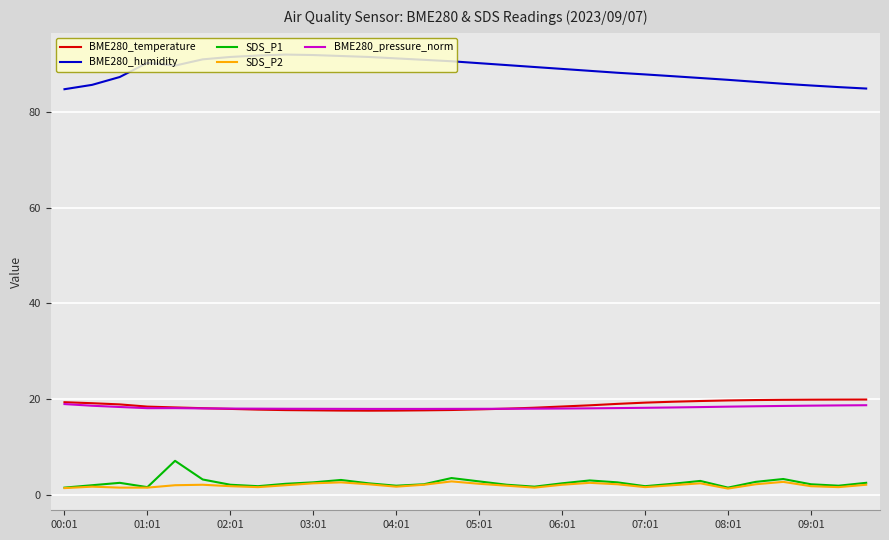

Does the chart display data point markers on the line(s)?

No